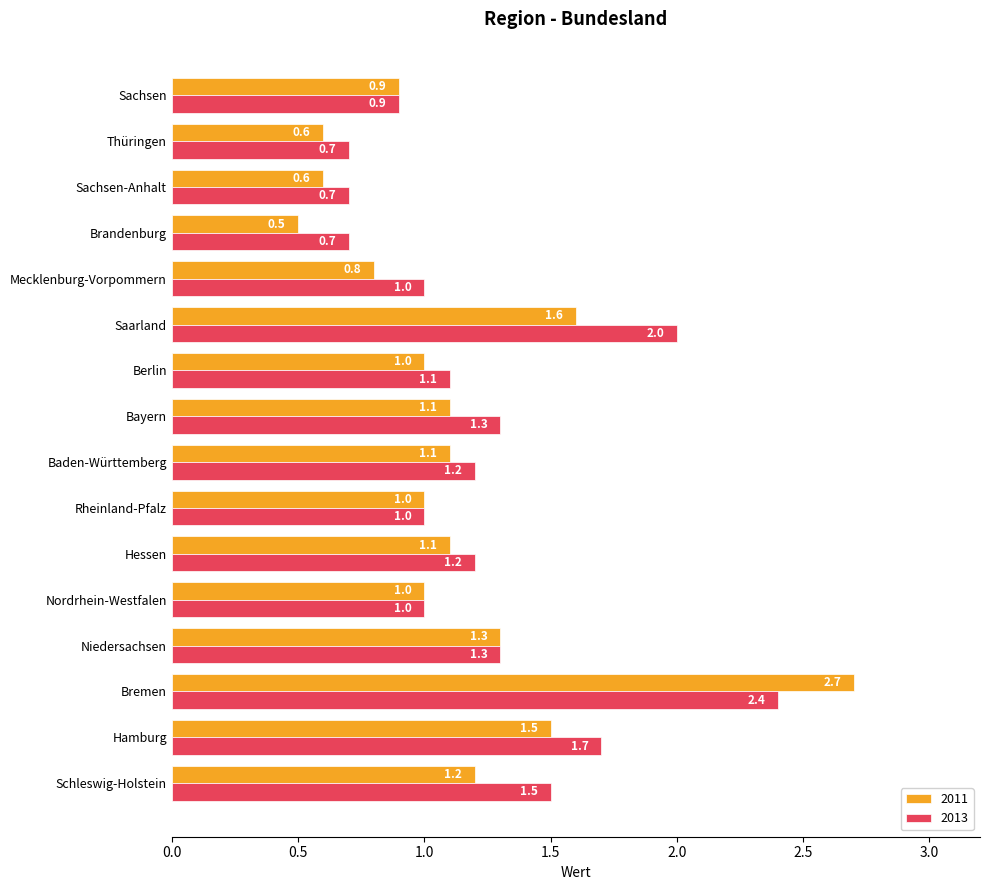

List the series in order of their overall mean, lowest first.

2011, 2013